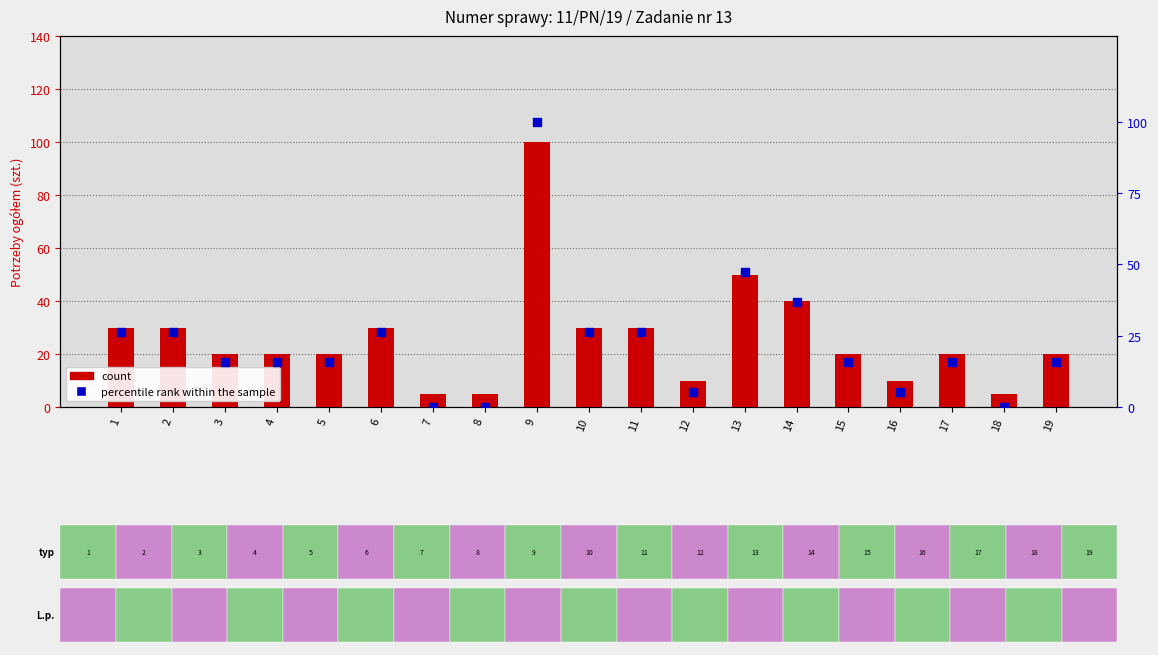

What is the total value across all series at 4?

35.8